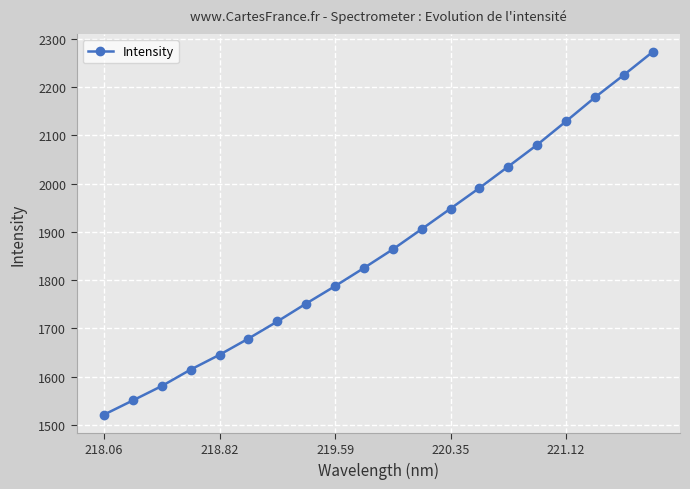

True or false: there are more than 1 points higher than both neighbors.

False